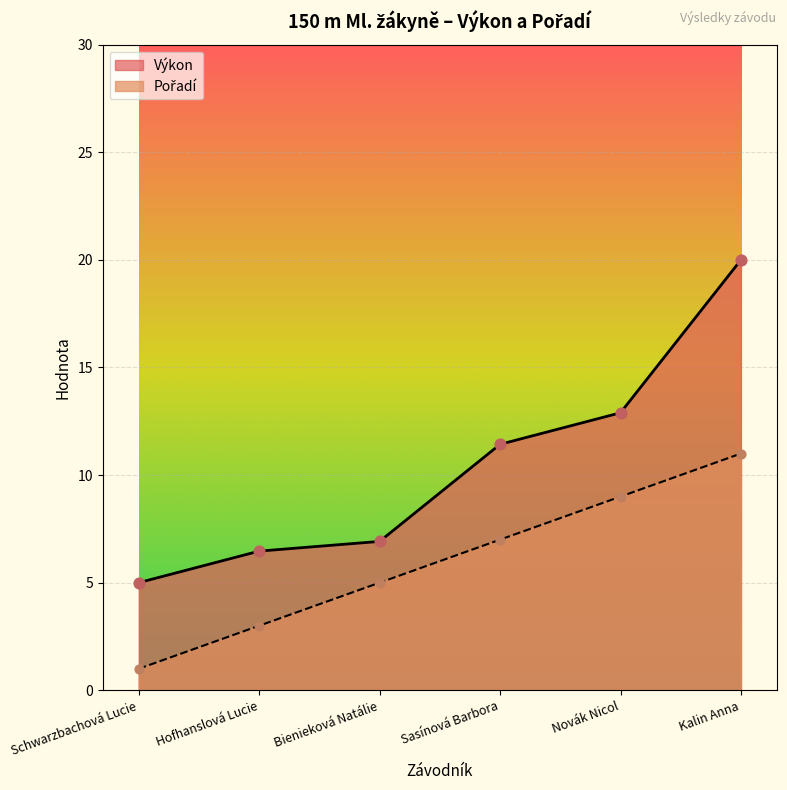

What are all the series names shown in the legend?

Pořadí, Výkon